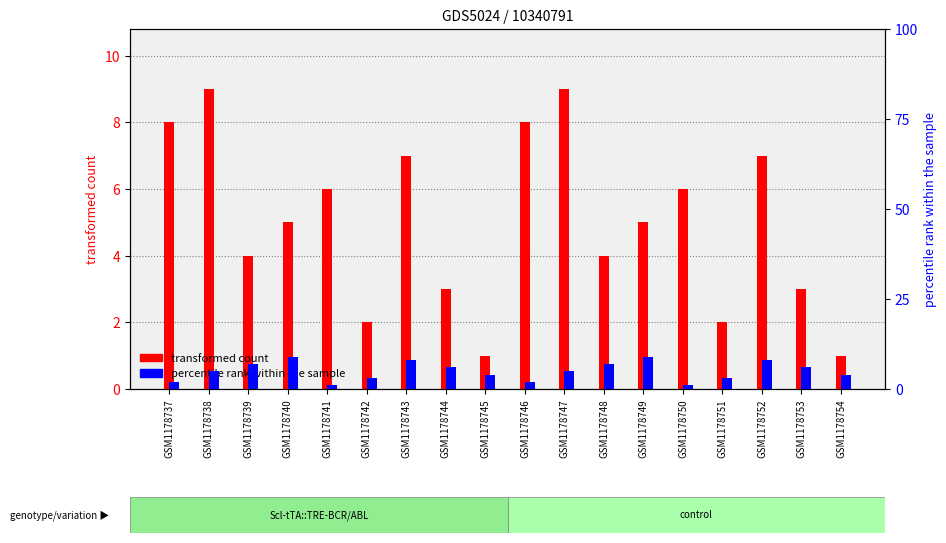

How many transformed count (col_6) values are between 3 and 7?

10